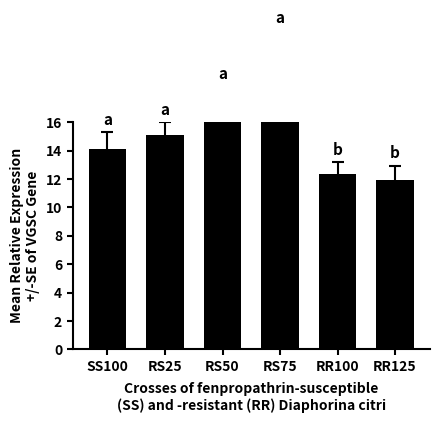

What position from the right is RR100?

2